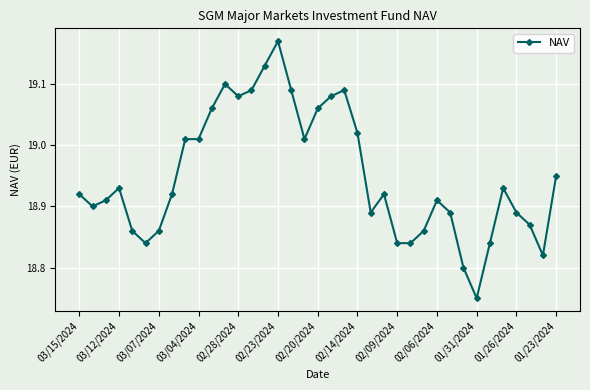

What is the sum of all values?

701.1